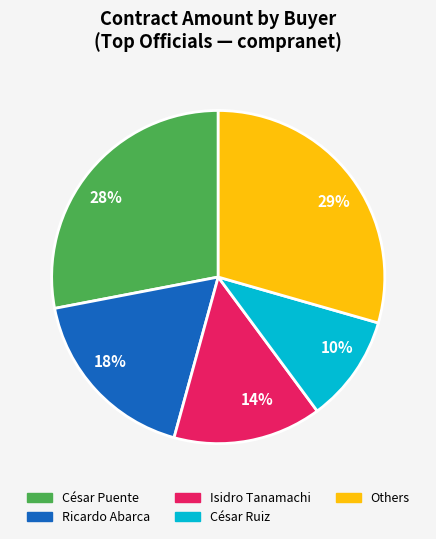

Between 18% and 14%, which is larger?

18%